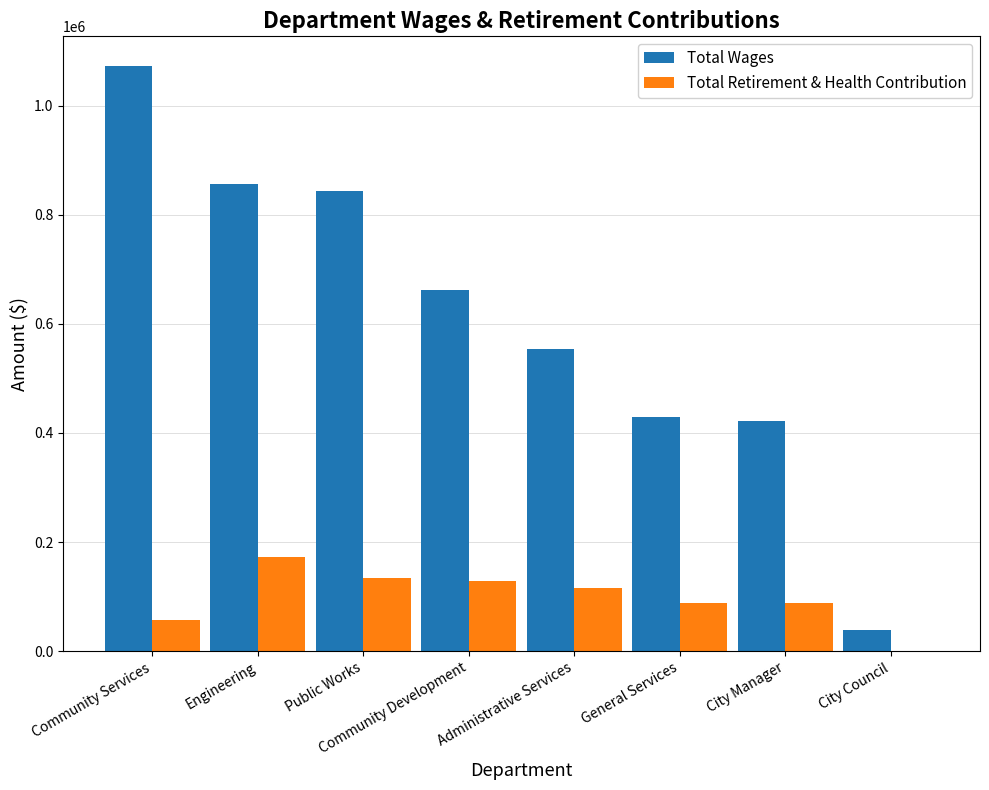

Between Public Works and General Services, which series saw the biggest shift?

Total Wages